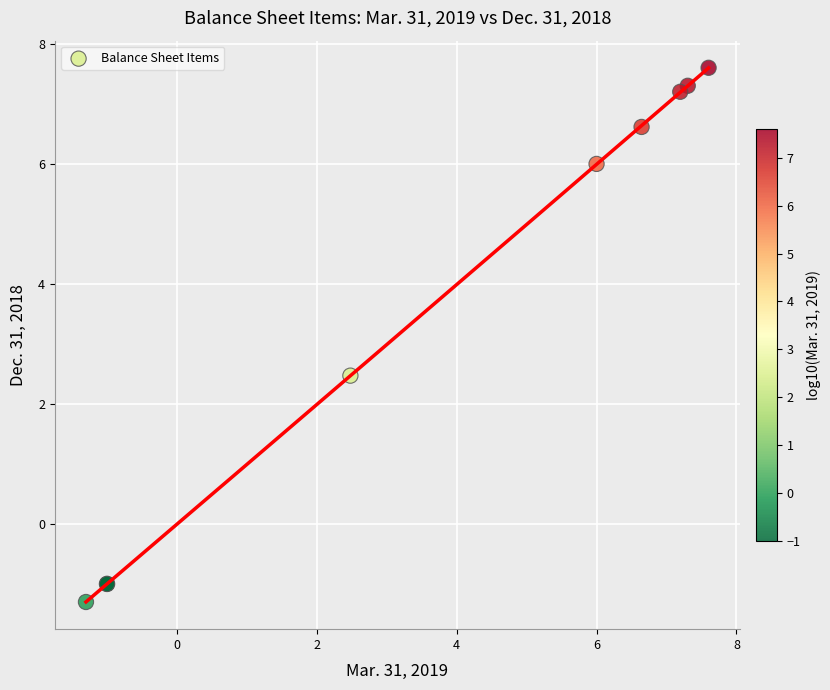

What Y value in the scatter plot is closest to 3?

2.5